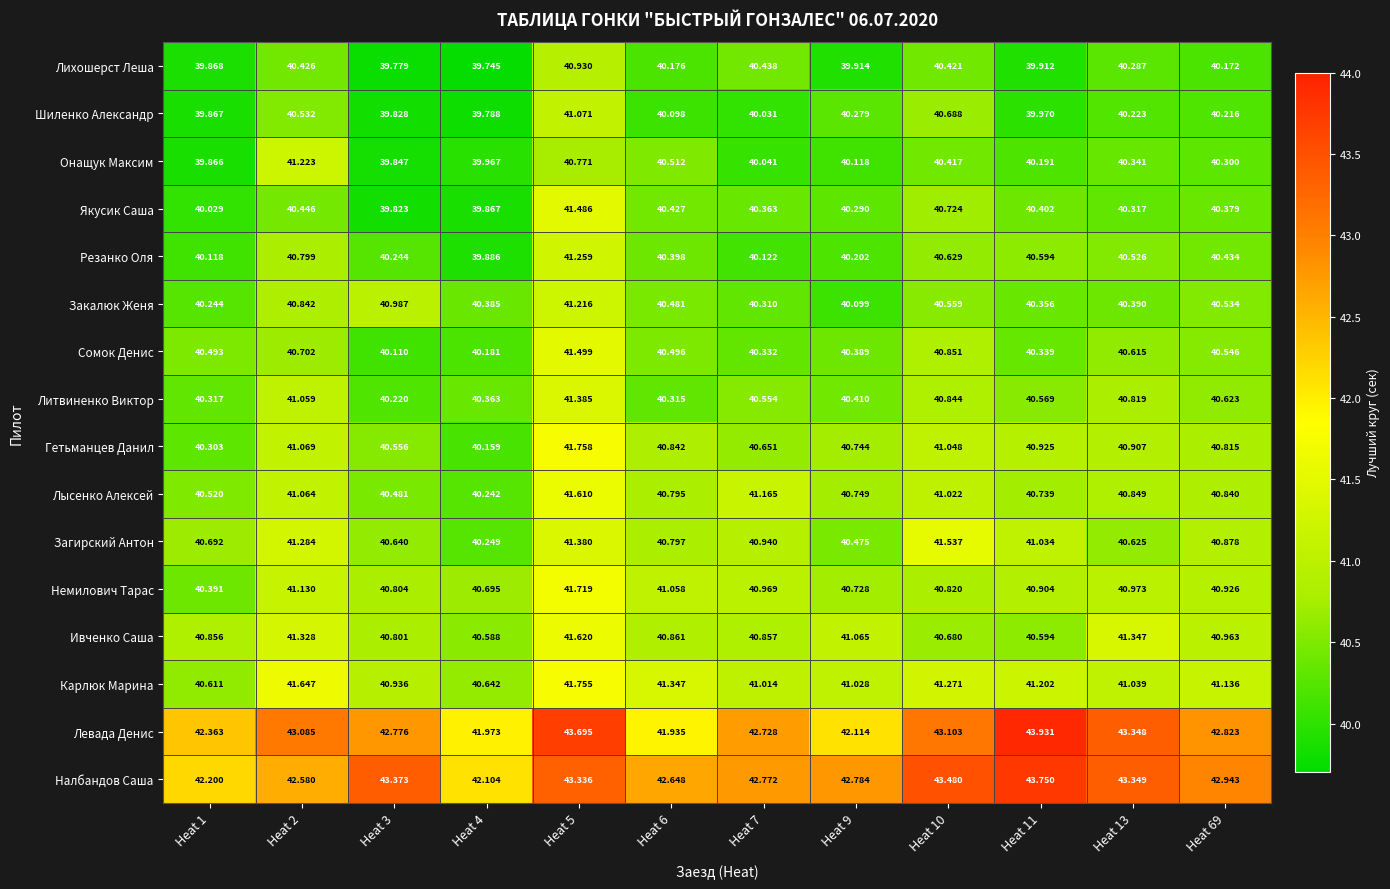

Which series has the largest total across all categories?

Налбандов Саша